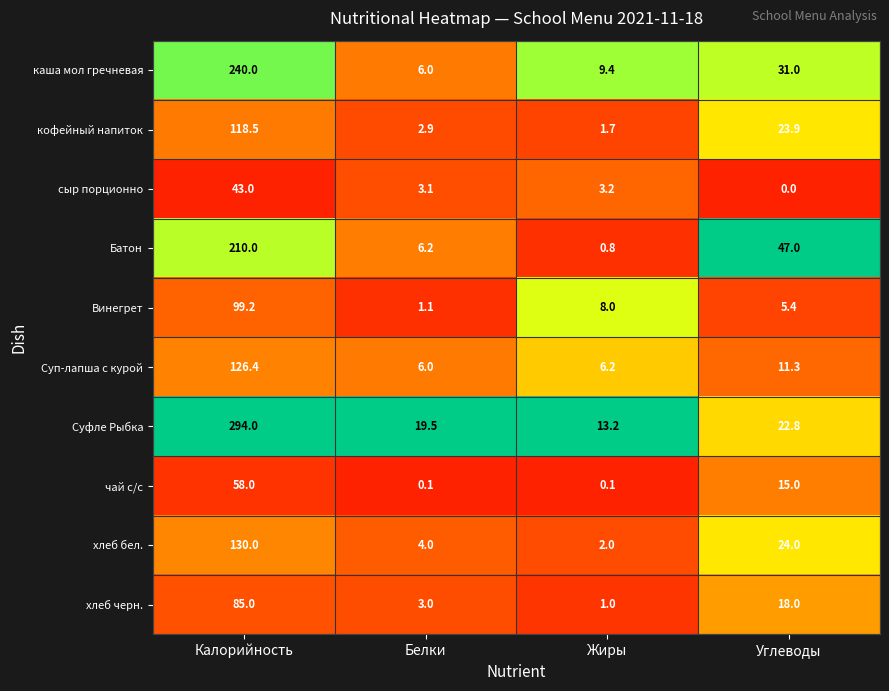

Count the number of data series in this chart.

10